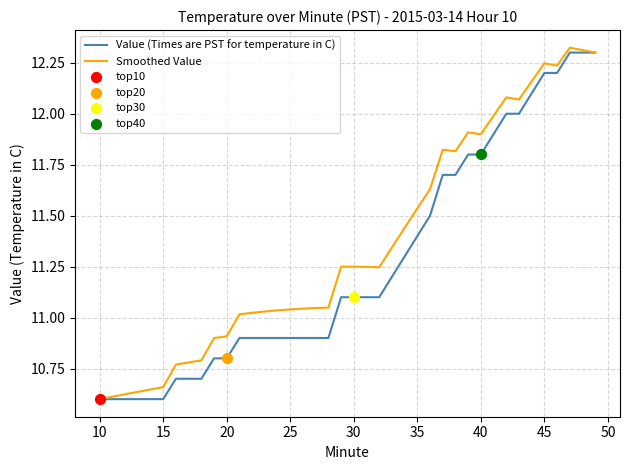

Which series has the largest total across all categories?

Smoothed Value